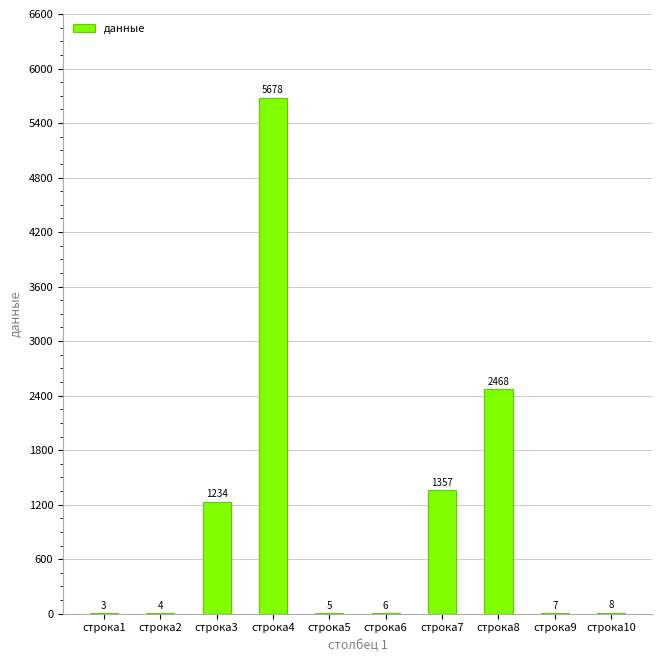

What is the greatest value displayed?

5678